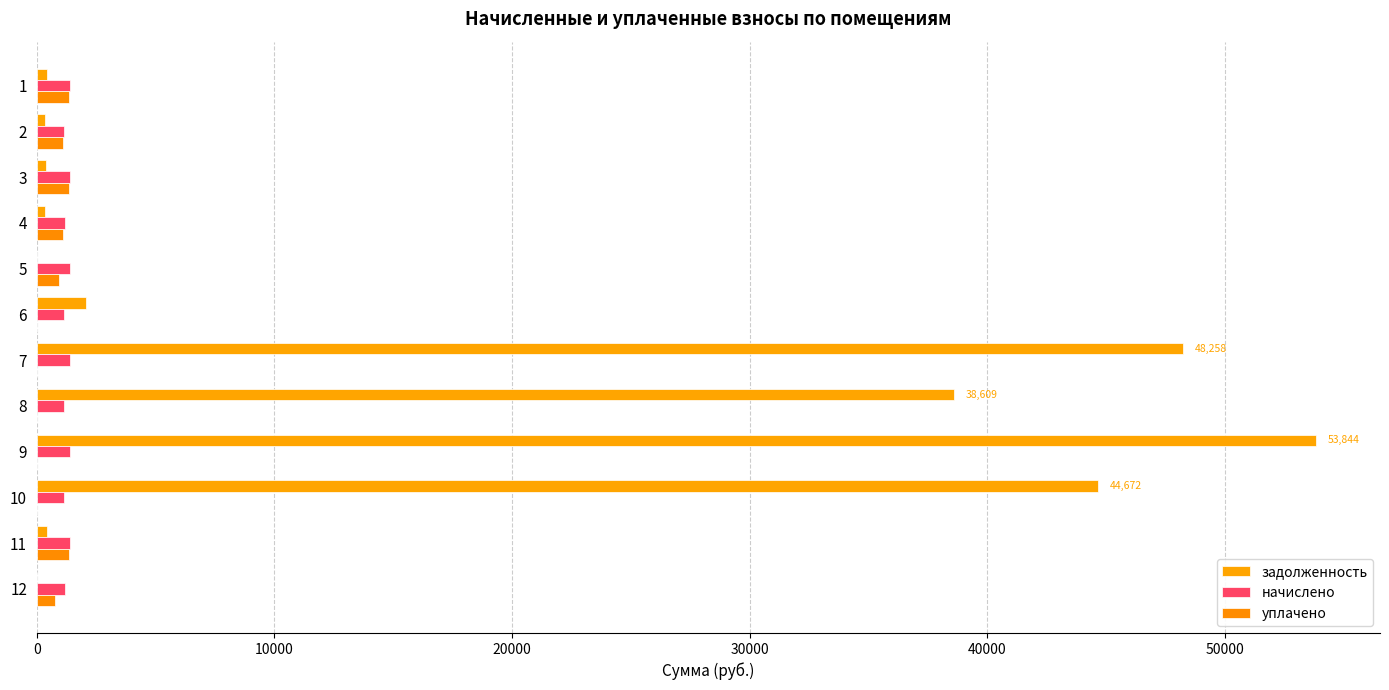

At which category is the sum across all series the highest?

9